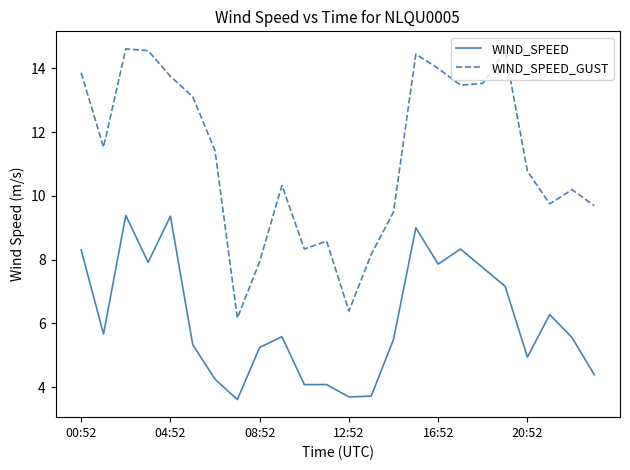

Rank the series by their maximum value, from lowest to highest.

WIND_SPEED, WIND_SPEED_GUST